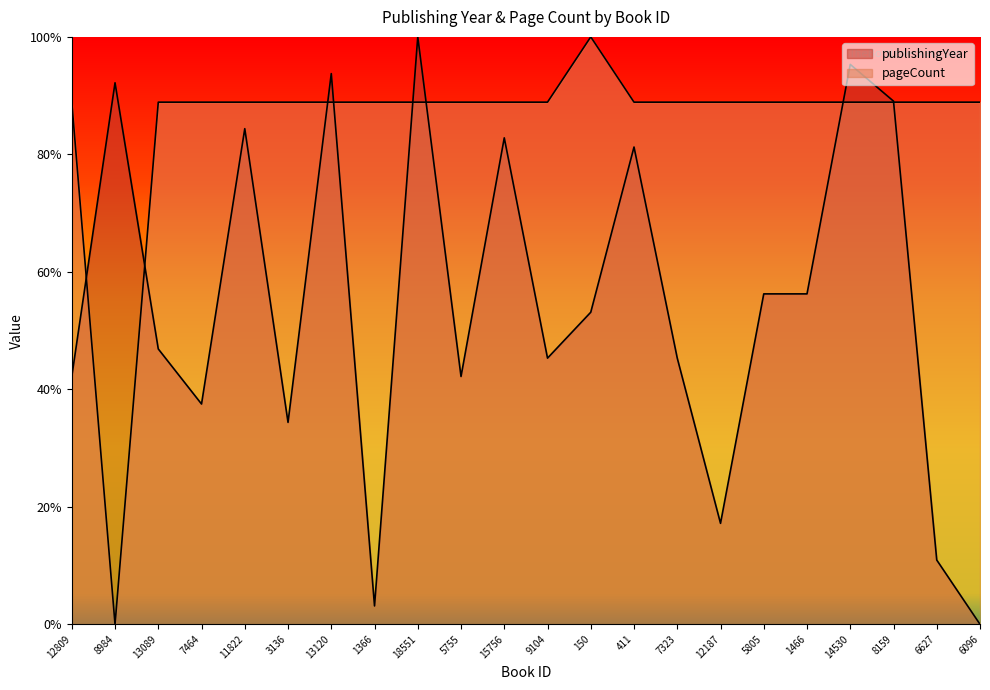

How many values in publishingYear are above zero?

21